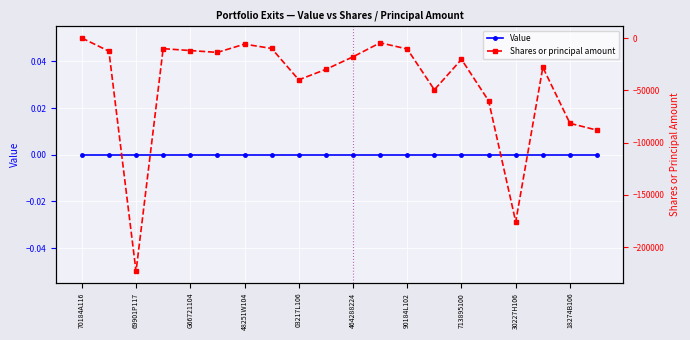

What are all the series names shown in the legend?

Value, Shares or principal amount